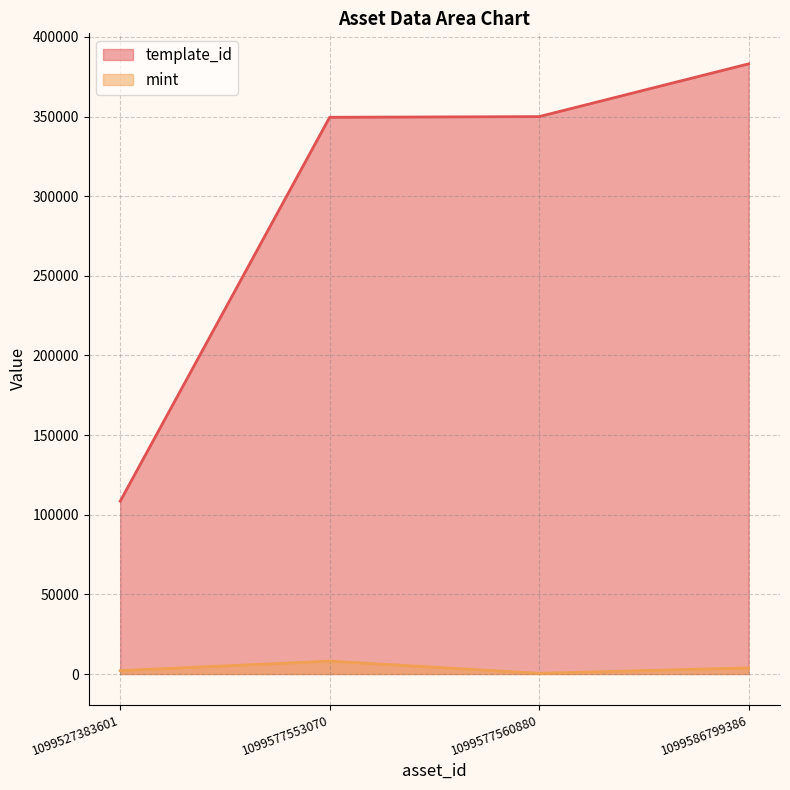

Is the value of mint at 1099577553070 greater than the value of template_id at 1099527383601?

No